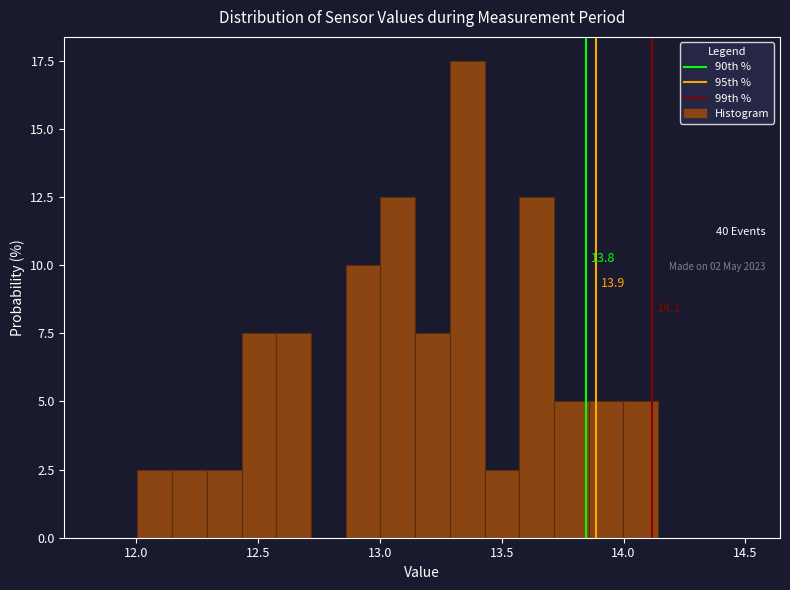

Read against the x-axis, roughly where is the centre of the tallest bar?

13.35